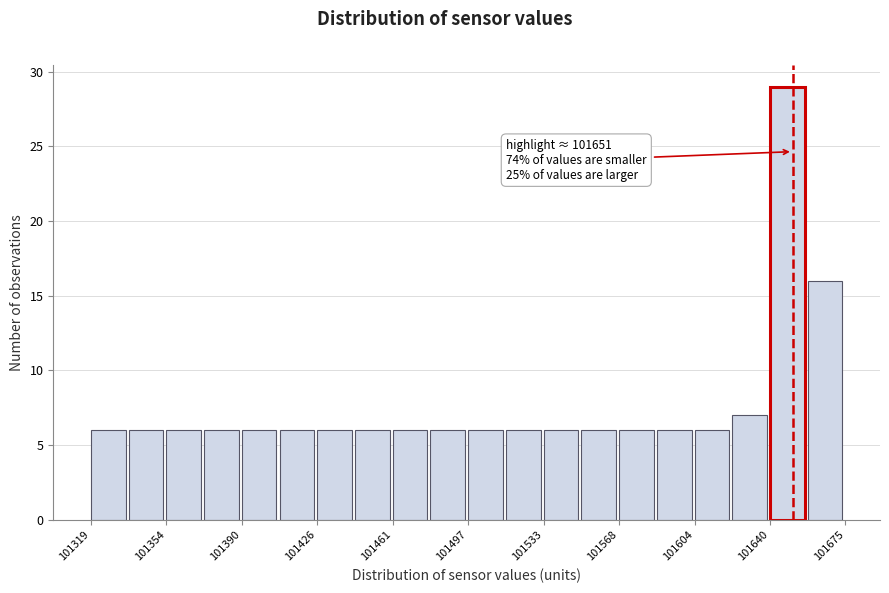

Around what value on the x-axis is the tallest bar? Give the approximate position of its centre, as read against the axis.

101650